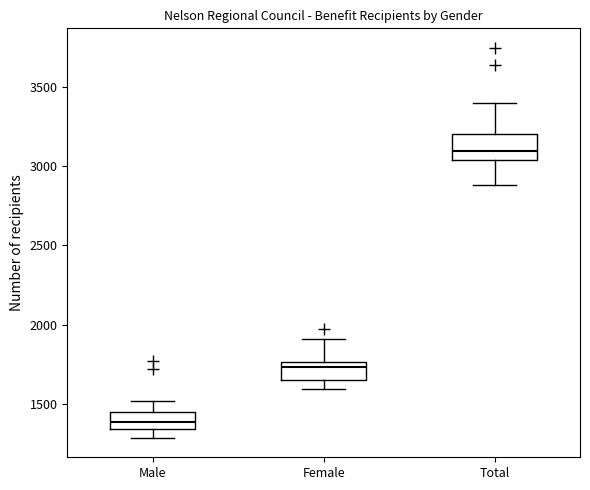

Which box's median line is the lowest?

Male